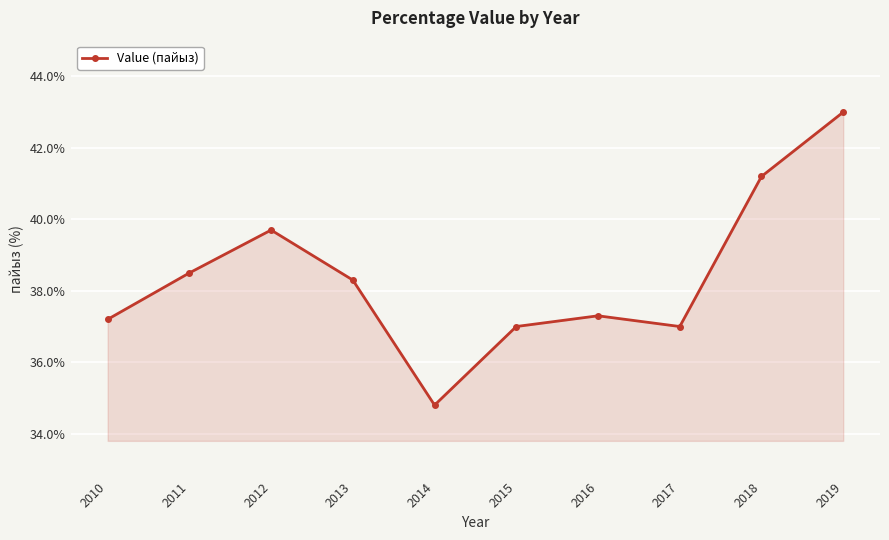

Reading left to right, what are all the values shown in this chart?

37.2	38.5	39.7	38.3	34.8	37.0	37.3	37.0	41.2	43.0